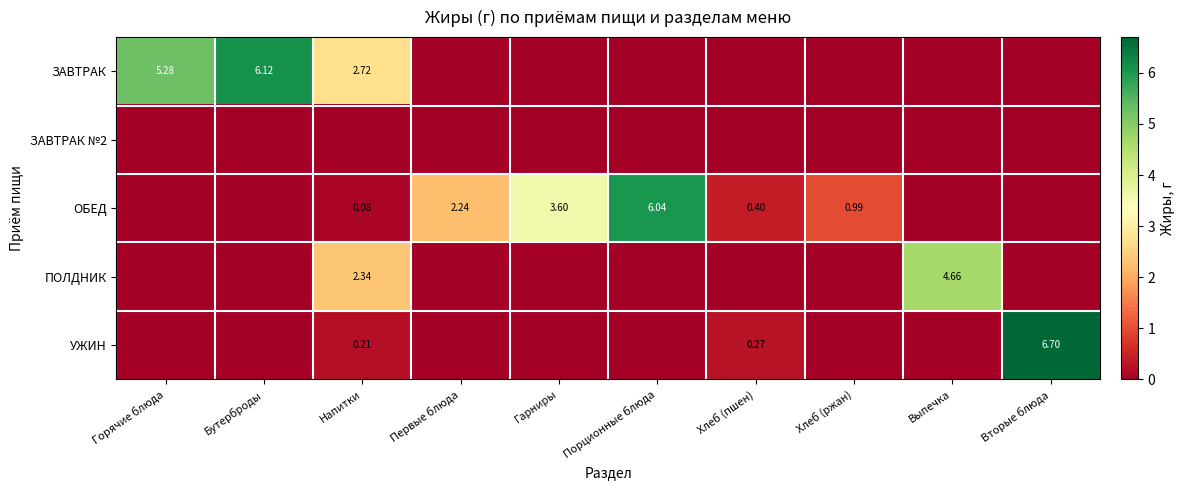

At which category is the sum across all series the highest?

Вторые блюда